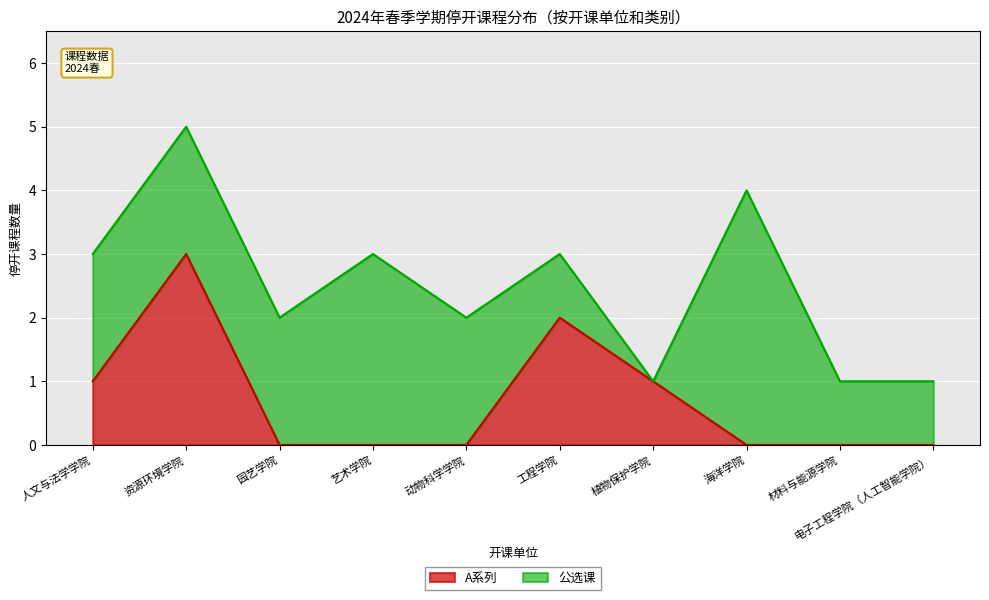

The value of A系列 at 植物保护学院 is 2. True or false?

False